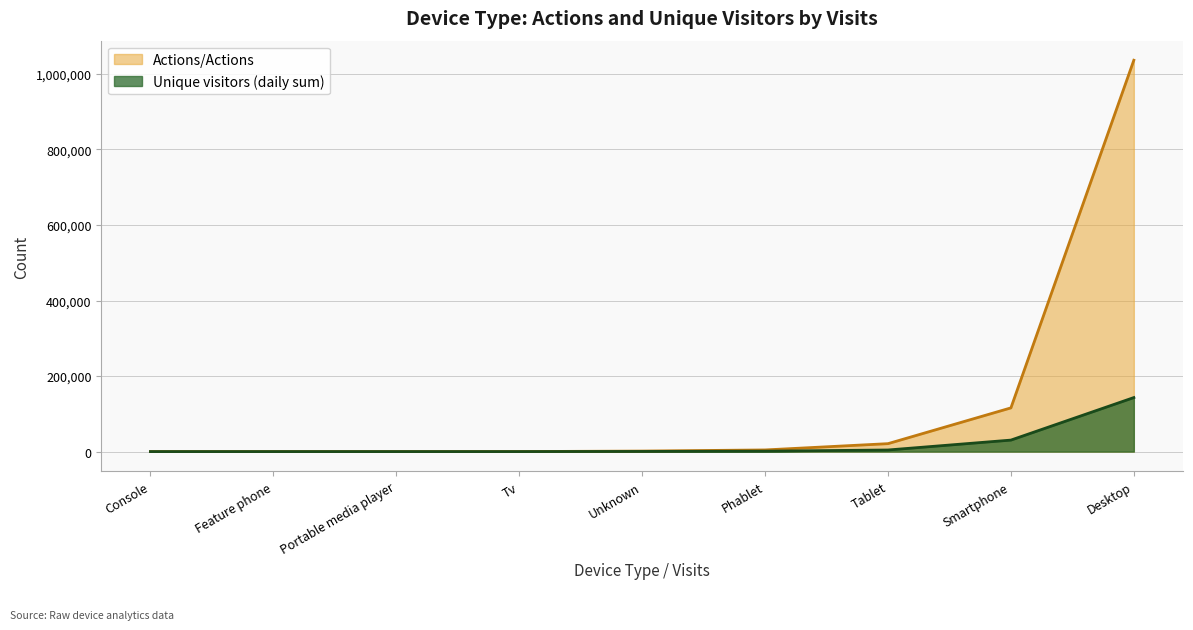

What is the sum of the Actions/Actions values at Phablet and Desktop?

1040479